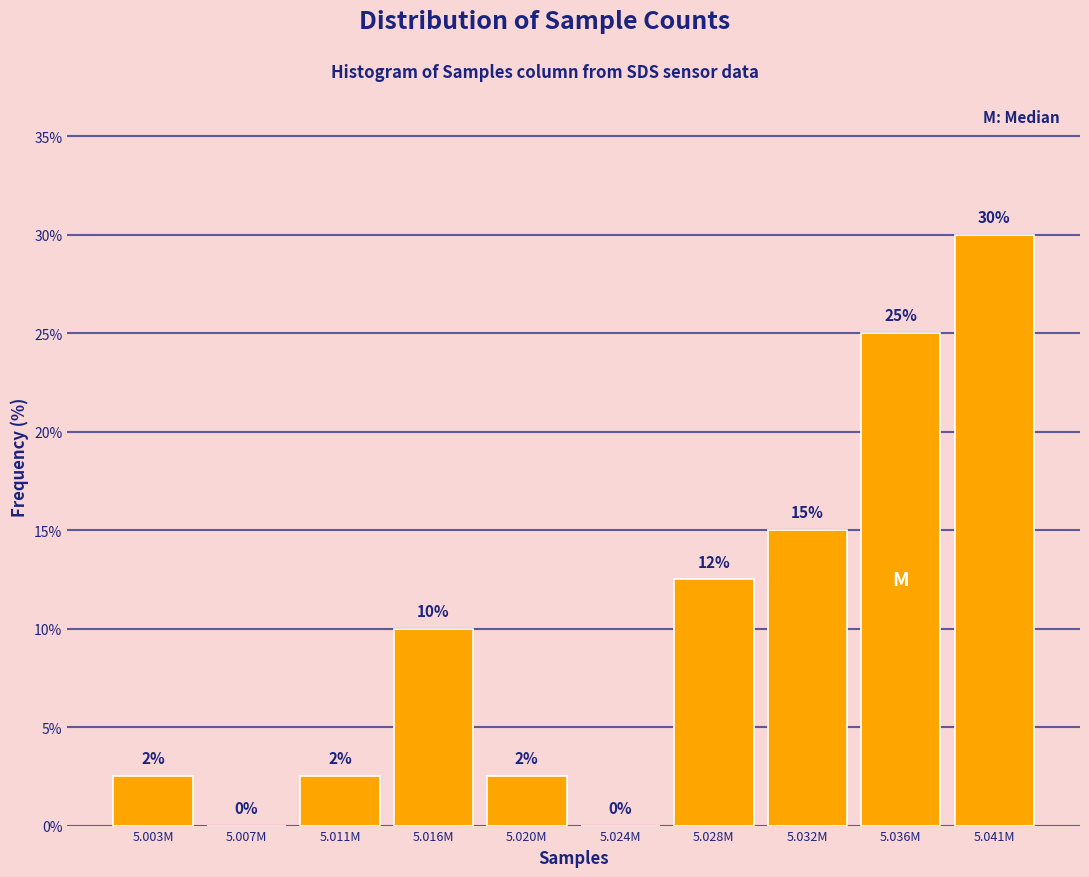

Where is the data nearest to the value 15?

5.032M